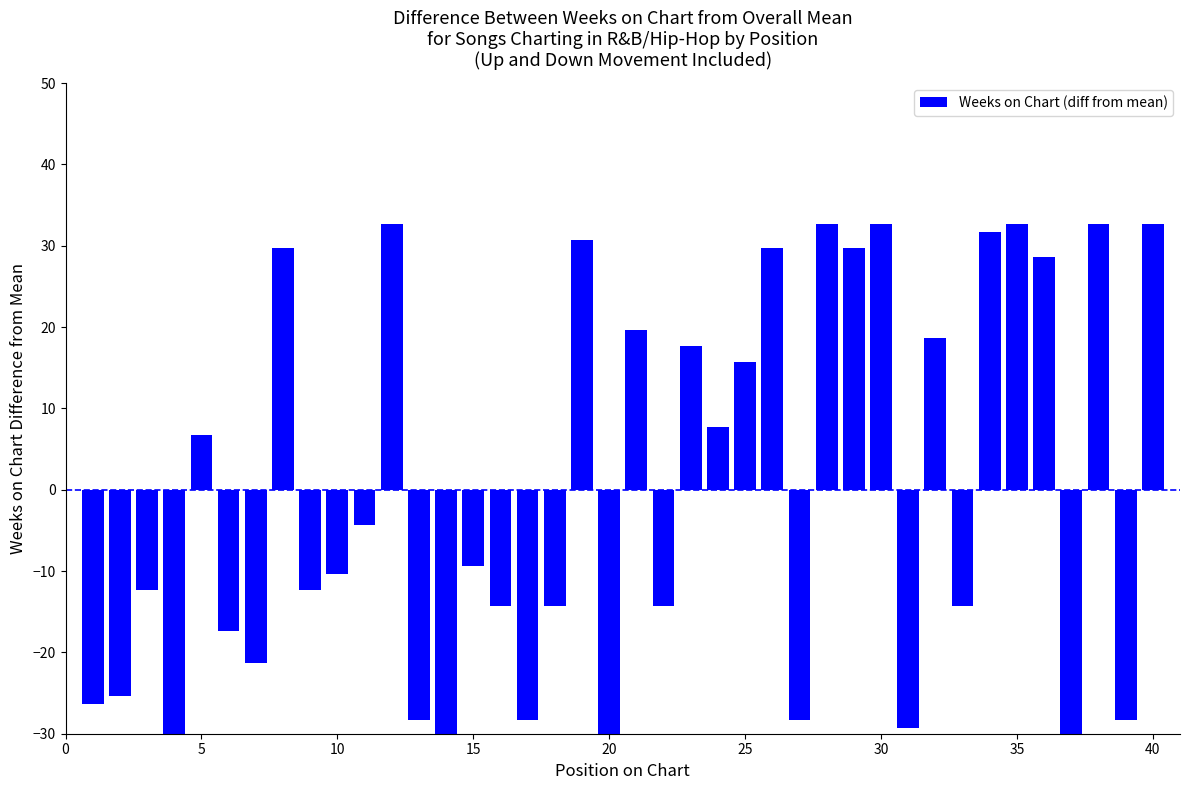

What is the smallest value displayed?

-31.3